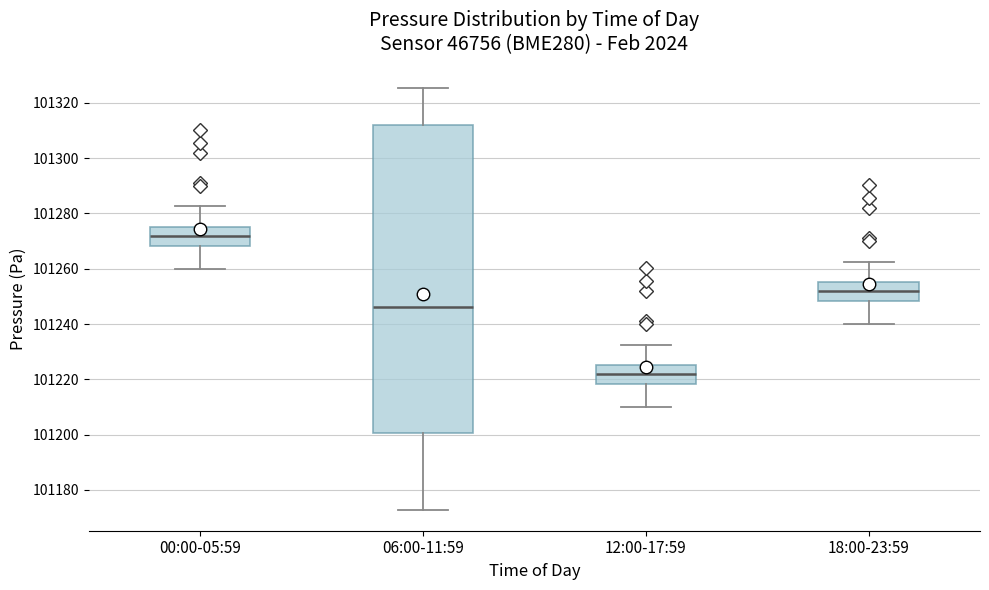

Reading left to right, transcribe this box plot: for each box, give where its median line is, the range the box spans, and where its two whiskers end, as read against the y-axis. The values are not printed on the chart, so give them approximately, as read against the axis.

00:00-05:59: median 101272, box 101268 to 101276, whiskers 101260 to 101282
06:00-11:59: median 101246, box 101200 to 101312, whiskers 101172 to 101326
12:00-17:59: median 101222, box 101218 to 101226, whiskers 101210 to 101232
18:00-23:59: median 101252, box 101248 to 101256, whiskers 101240 to 101262